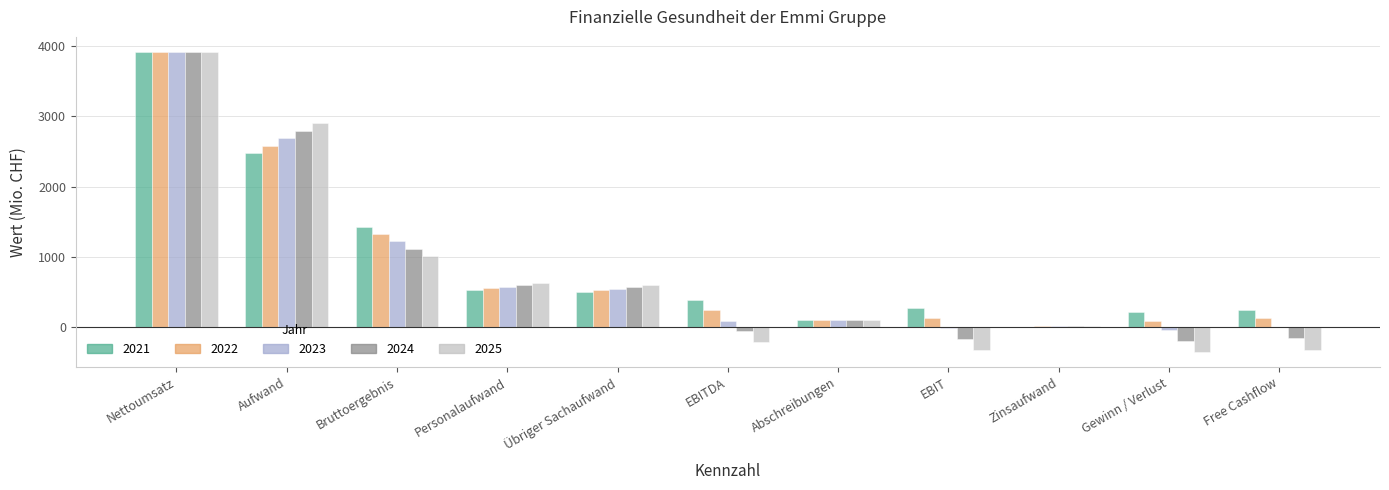

True or false: 2025 has a value of 840.7 at Übriger Sachaufwand.

False